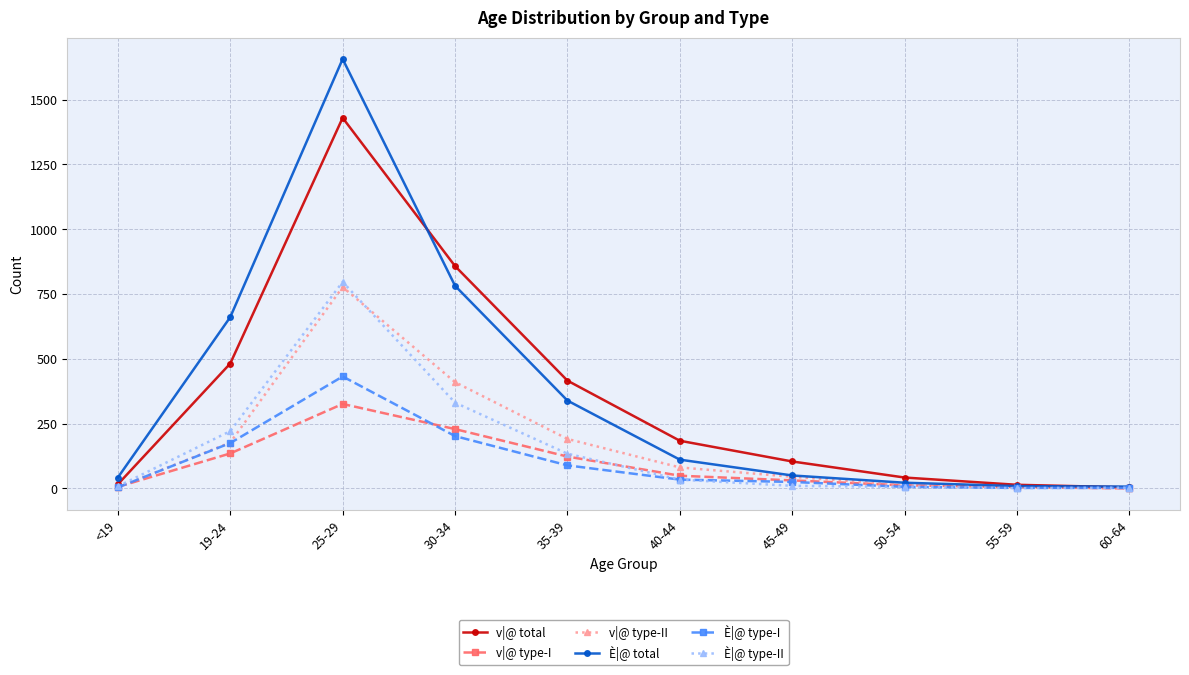

The È|@ total series shows 9 at 55-59. True or false?

True